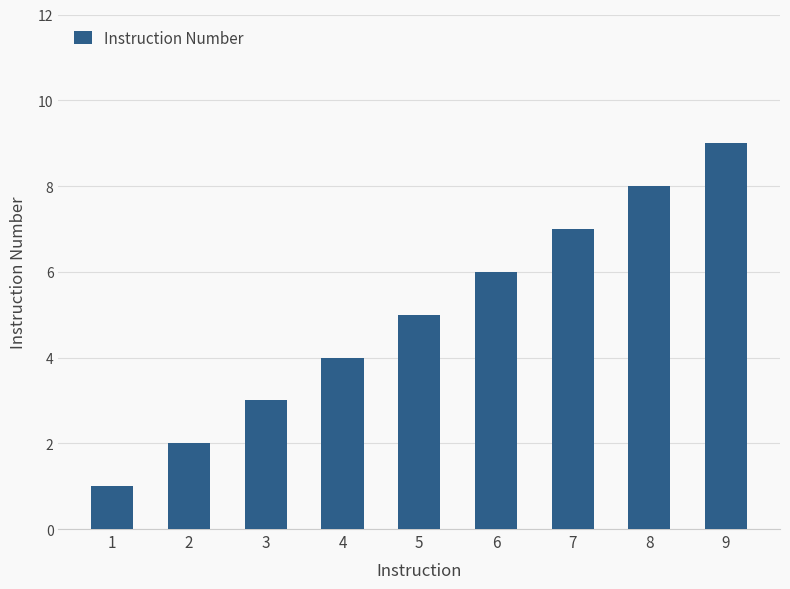

Does the chart contain any negative values?

No